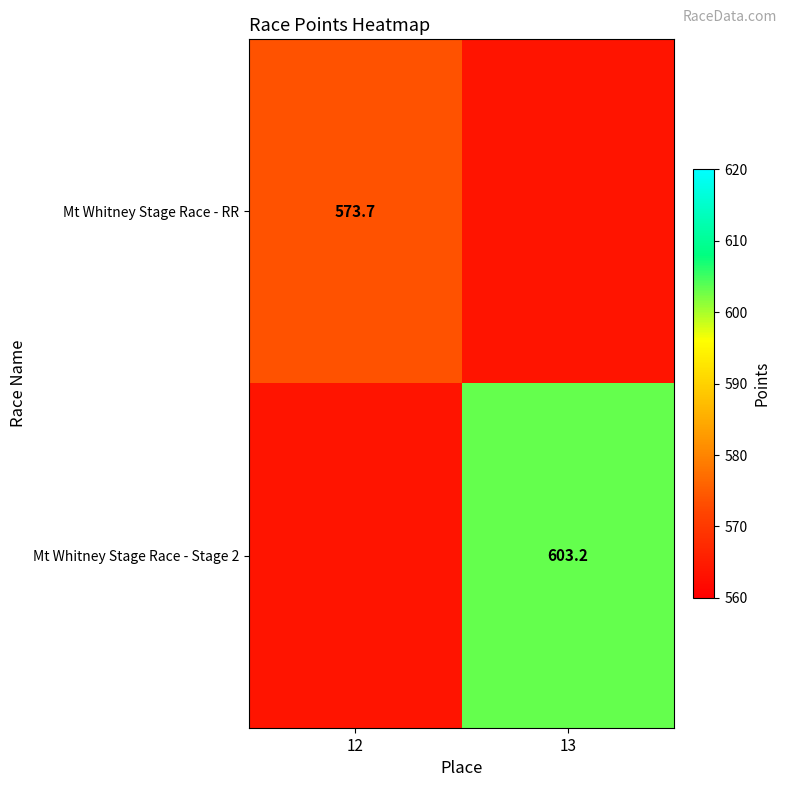

What is the sum of the Mt Whitney Stage Race - RR values at 13 and 12?

1137.3